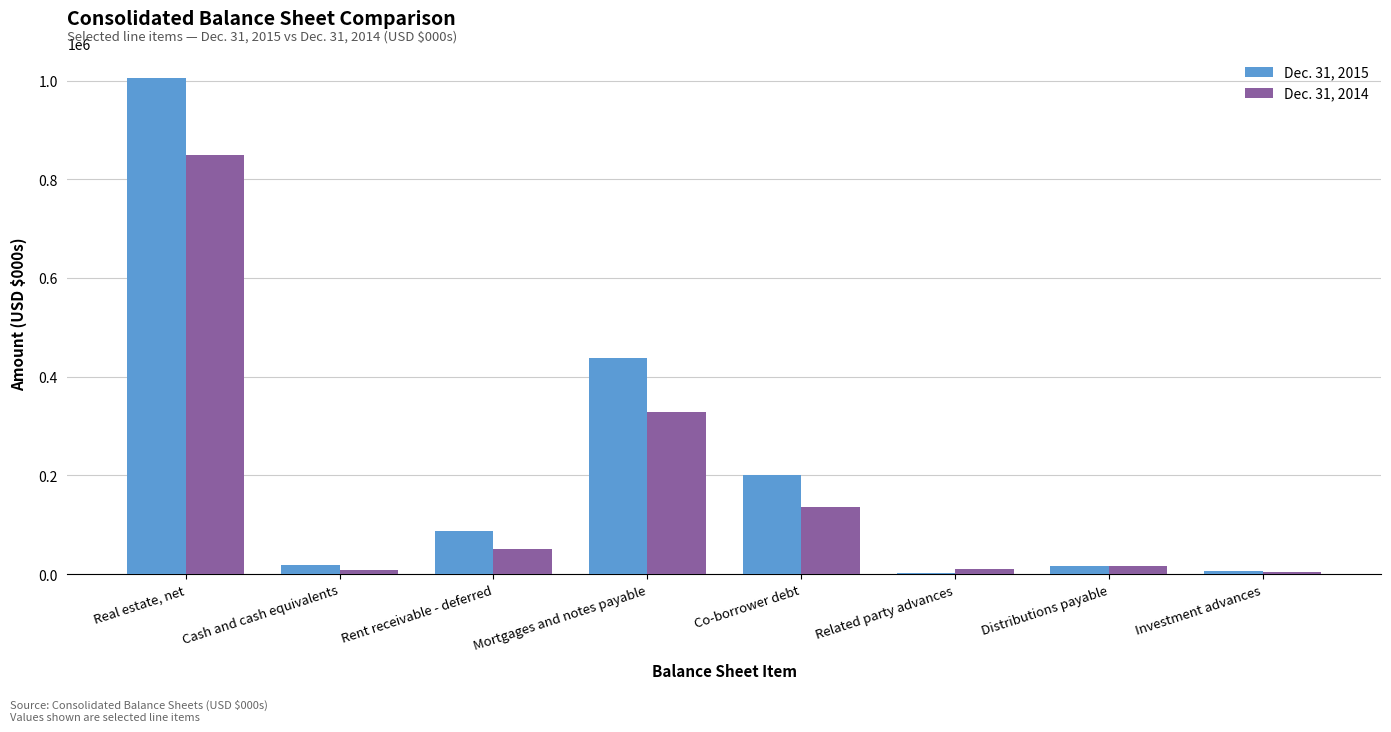

What is the difference between the Dec. 31, 2014 values at Mortgages and notes payable and Rent receivable - deferred?

277136